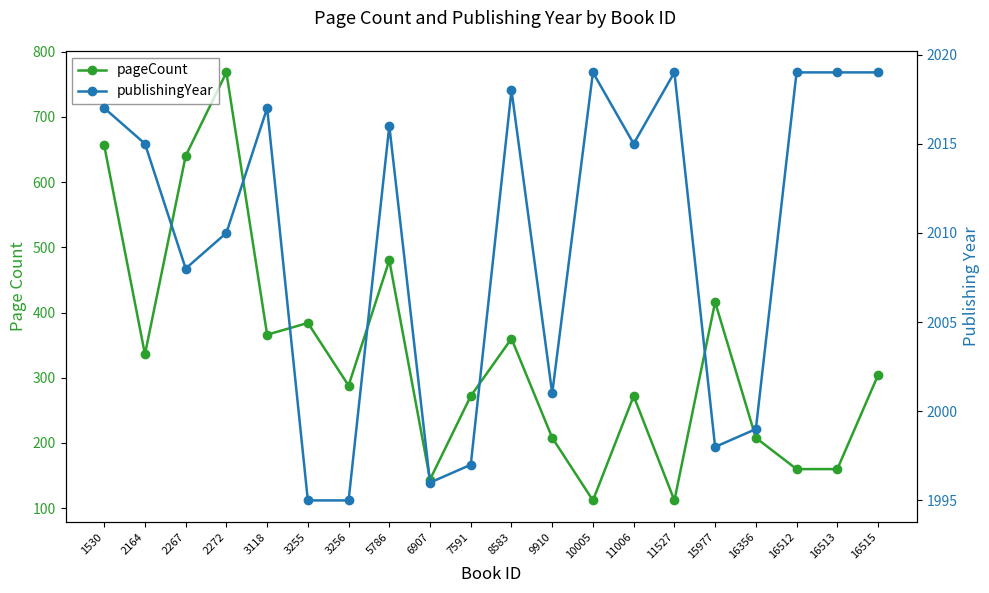

At which category does publishingYear reach its first local peak?

3118